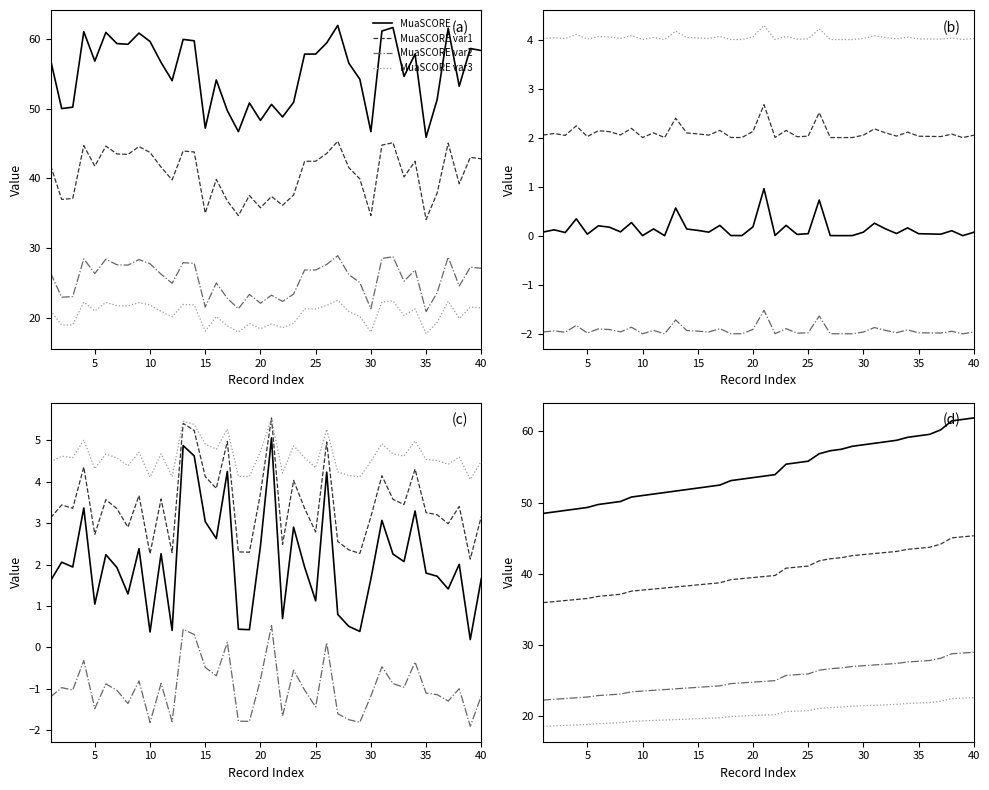

True or false: MuaSrcID and MuaSCORE intersect in this chart.

False